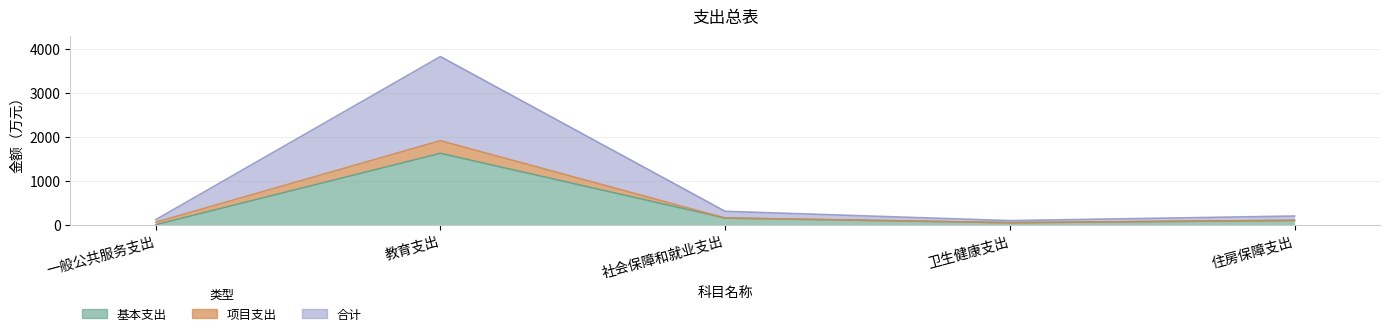

Rank the categories by 基本支出 value from lowest to highest.

一般公共服务支出, 卫生健康支出, 住房保障支出, 社会保障和就业支出, 教育支出